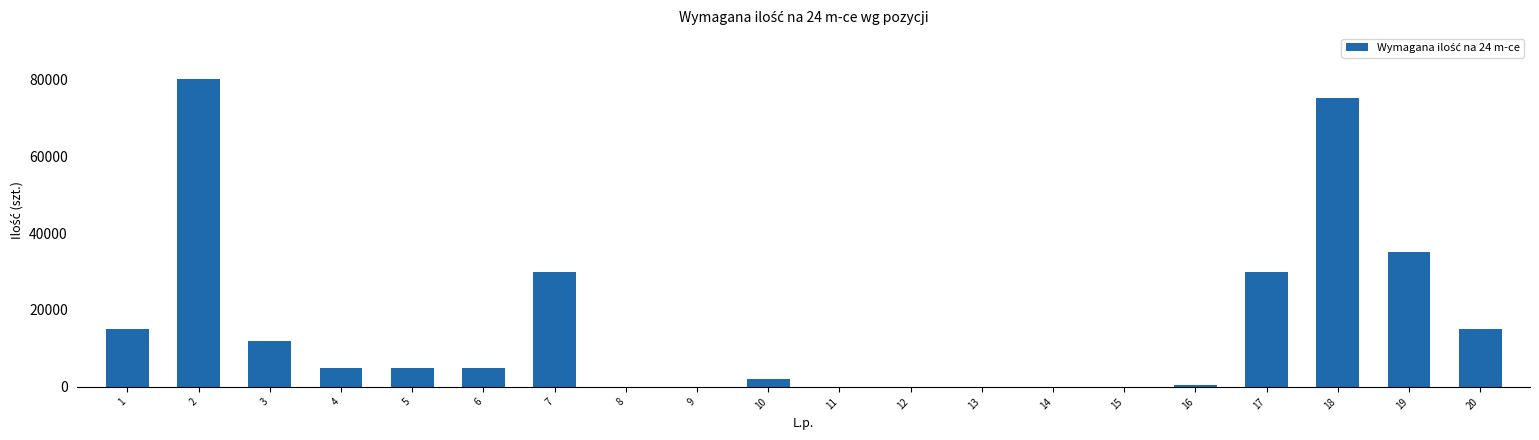

What is the sum of all values?

309515